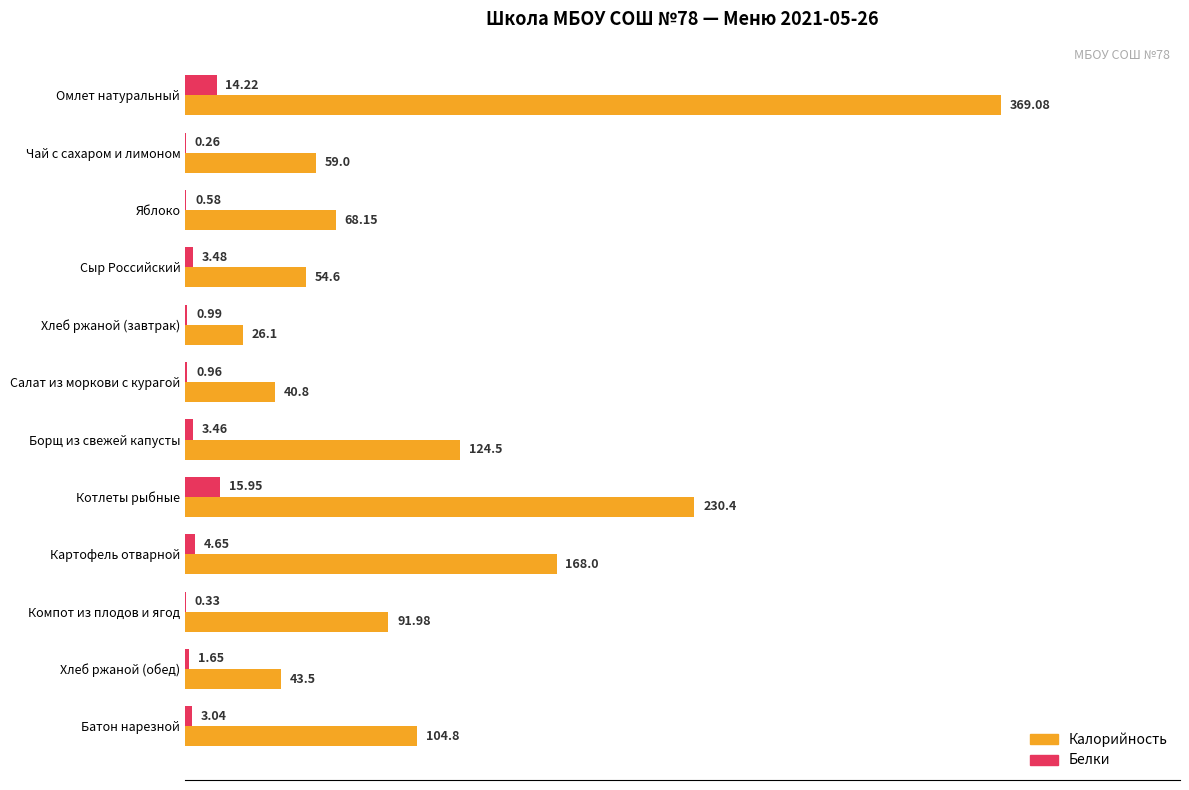

Which series has the largest range (max minus min)?

Калорийность